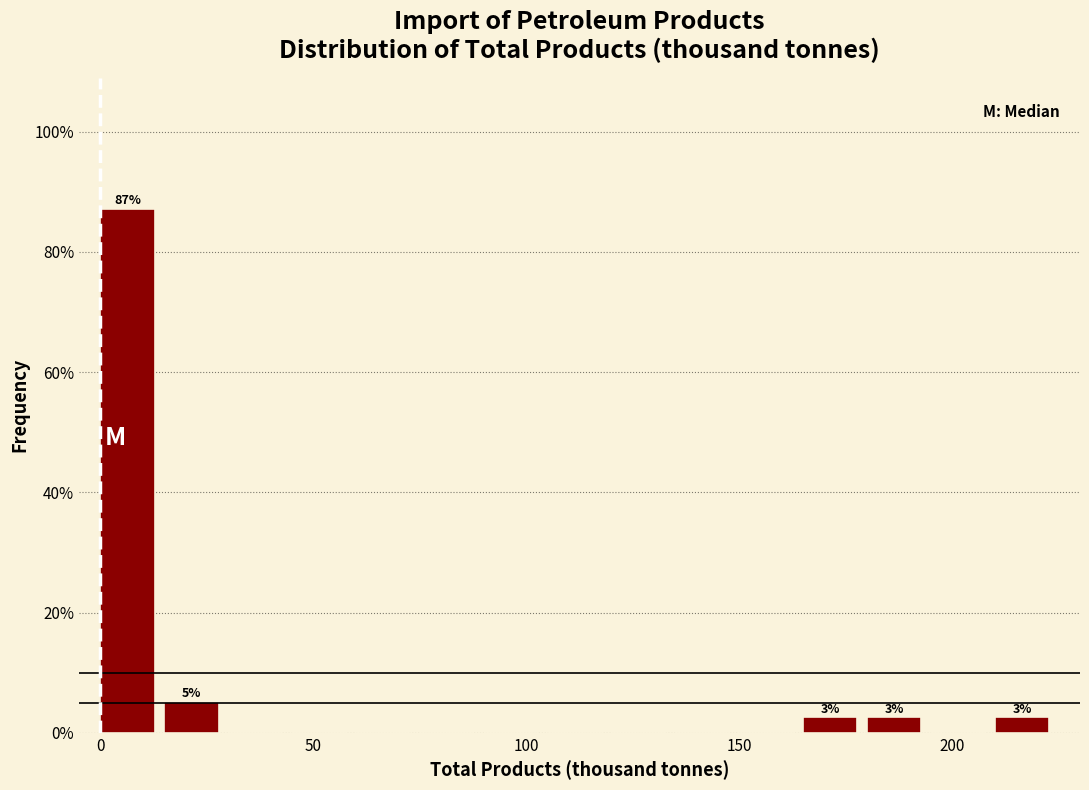

Read against the x-axis, roughly where is the centre of the tallest bar?

5